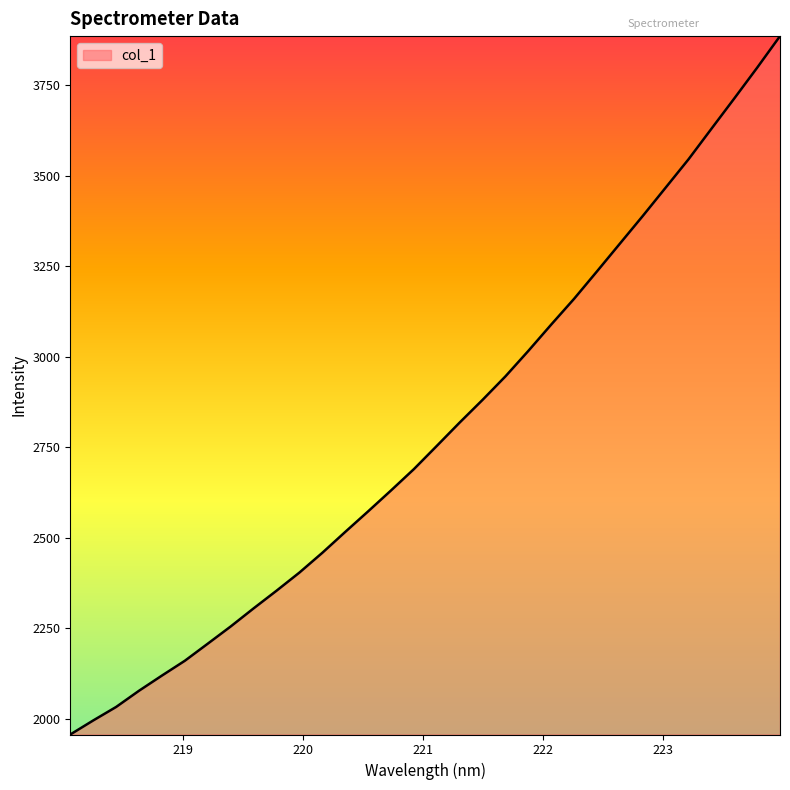

What is the difference between the maximum and minimum values?

1929.3